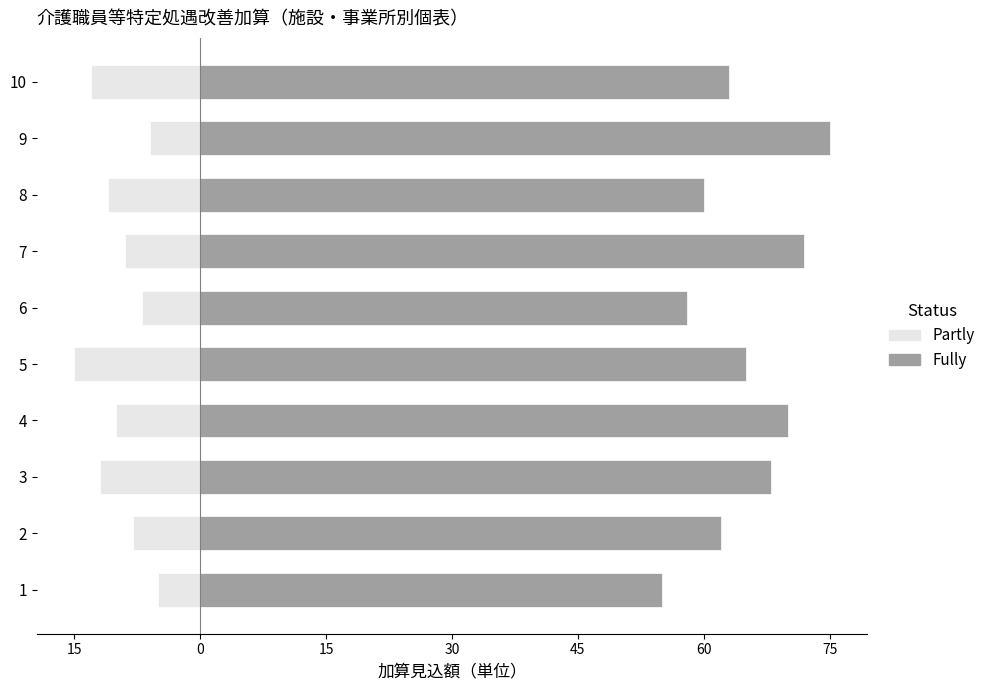

What is the total value across all series at 1?

50